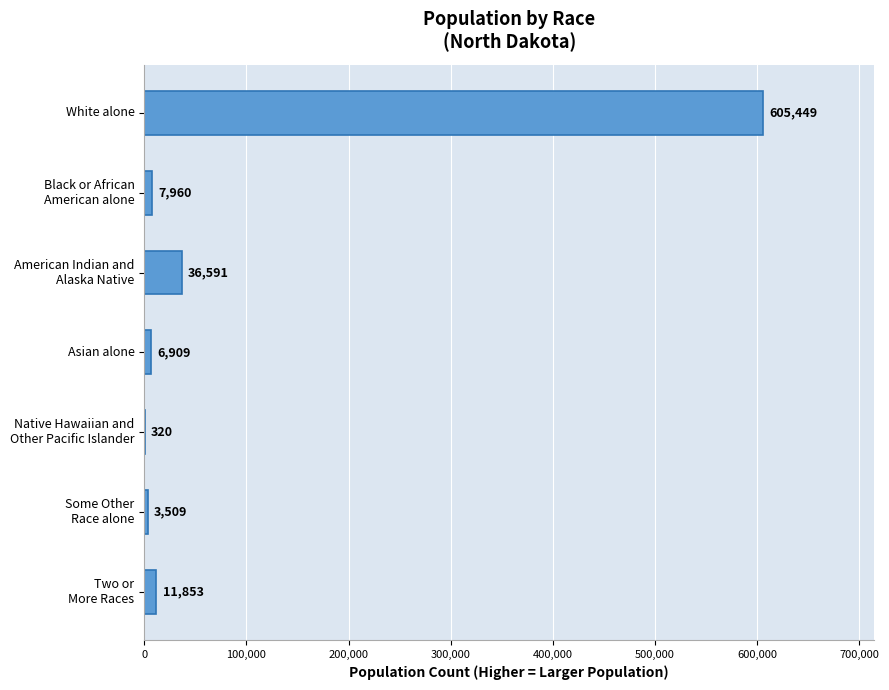

What is the sum of all values?

672591